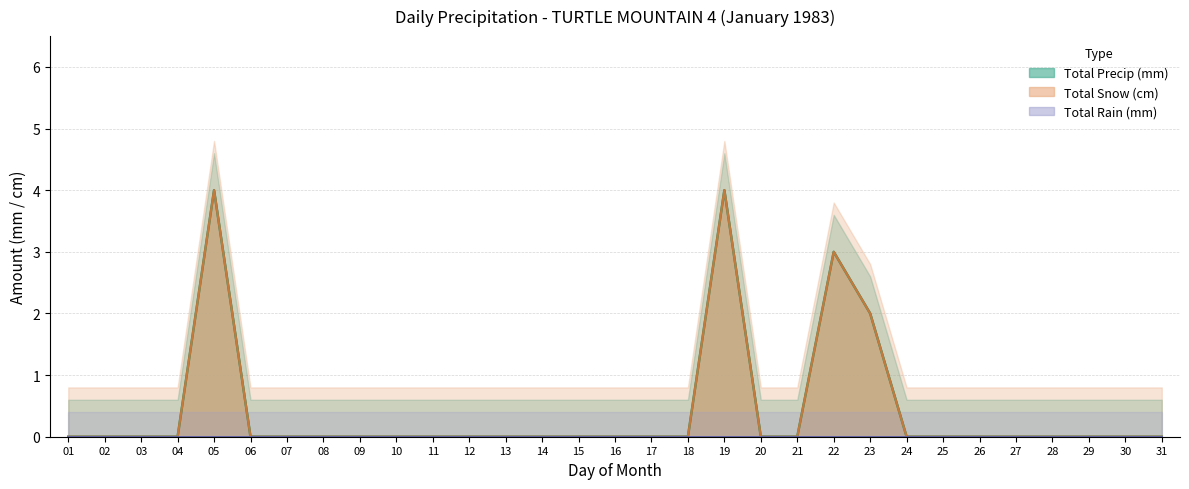

Is it true that Total Snow (cm) equals -2 at 14?

False